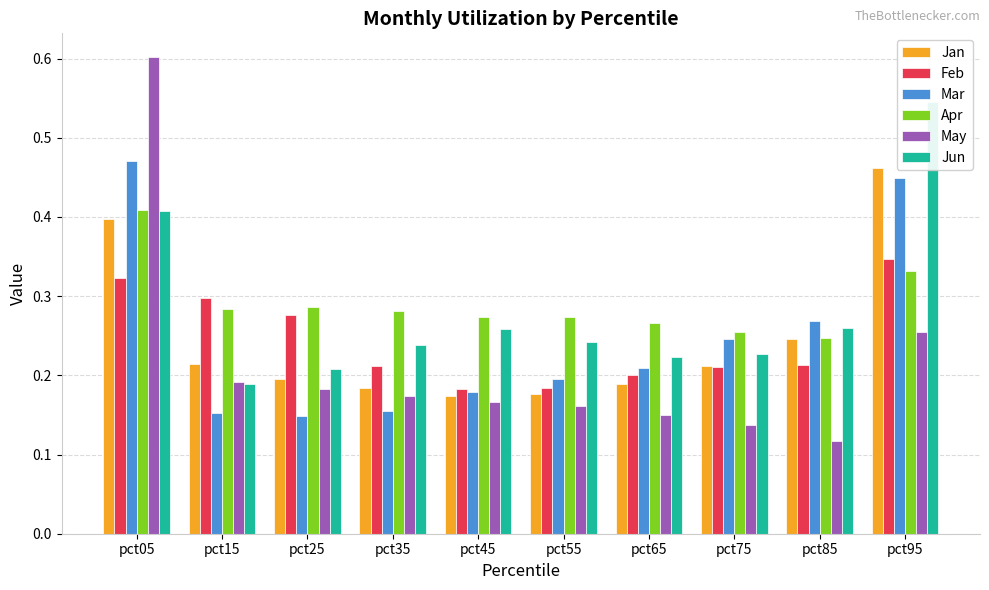

The Jan series shows 0.2 at pct85. True or false?

True